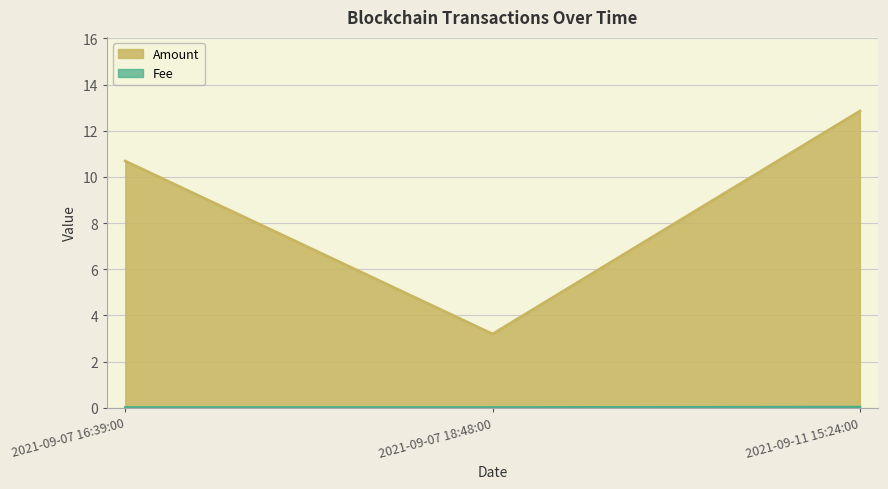

Does the chart have visible grid lines?

Yes